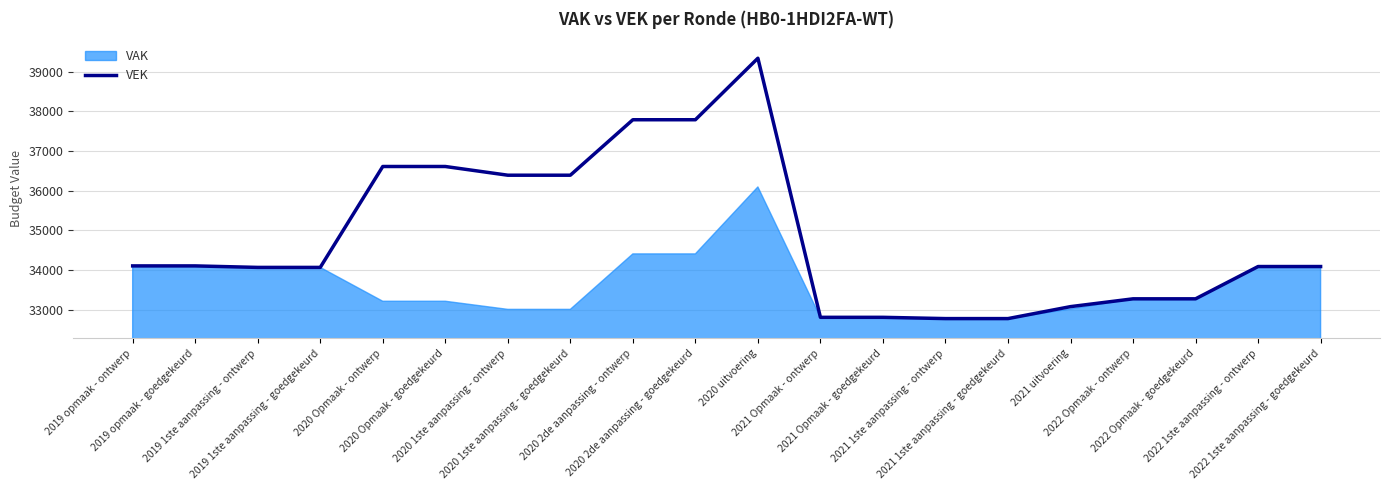

What is the difference between the maximum and minimum values?

6572